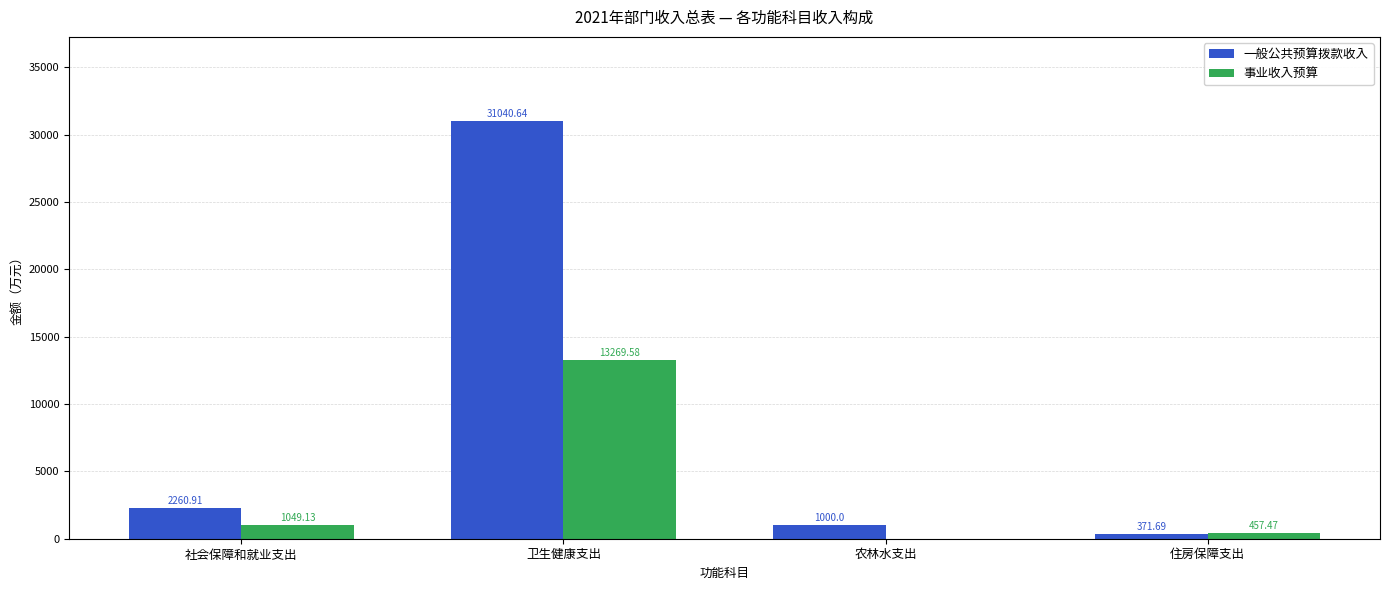

The value of 一般公共预算拨款收入 at 卫生健康支出 is 12609.1. True or false?

False